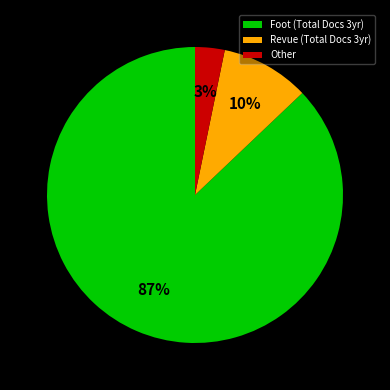

To the nearest percent, what portion does Other represent?

3%